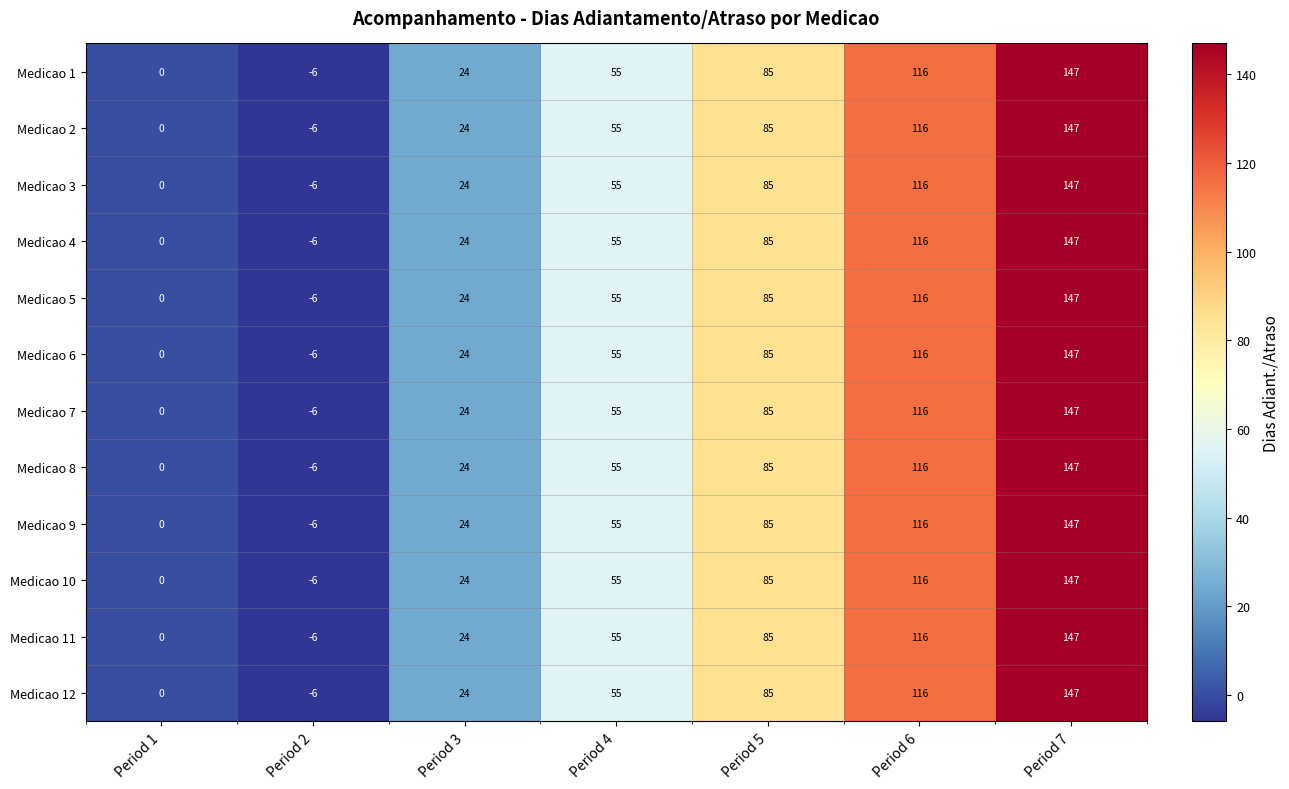

What is the maximum value shown in the chart?

147